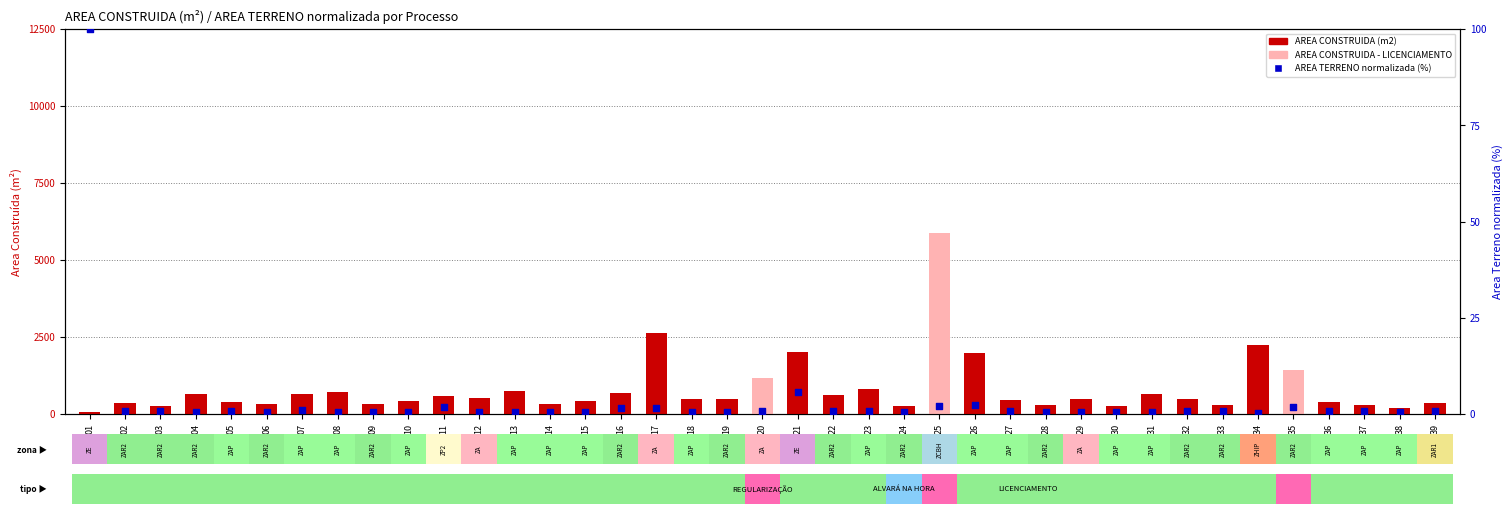

What is the total value across all series at 26?

1987.8